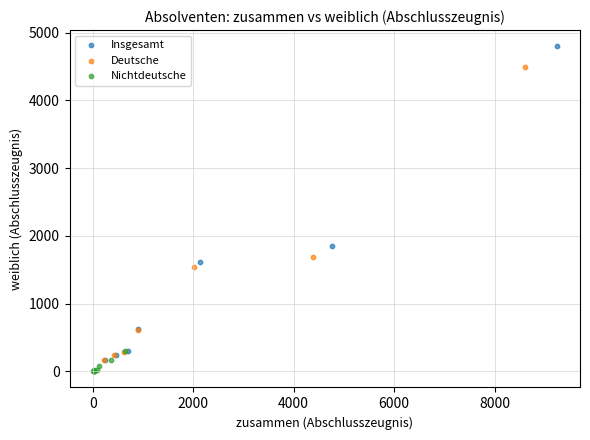

Which series has the widest spread of Y values?

Insgesamt